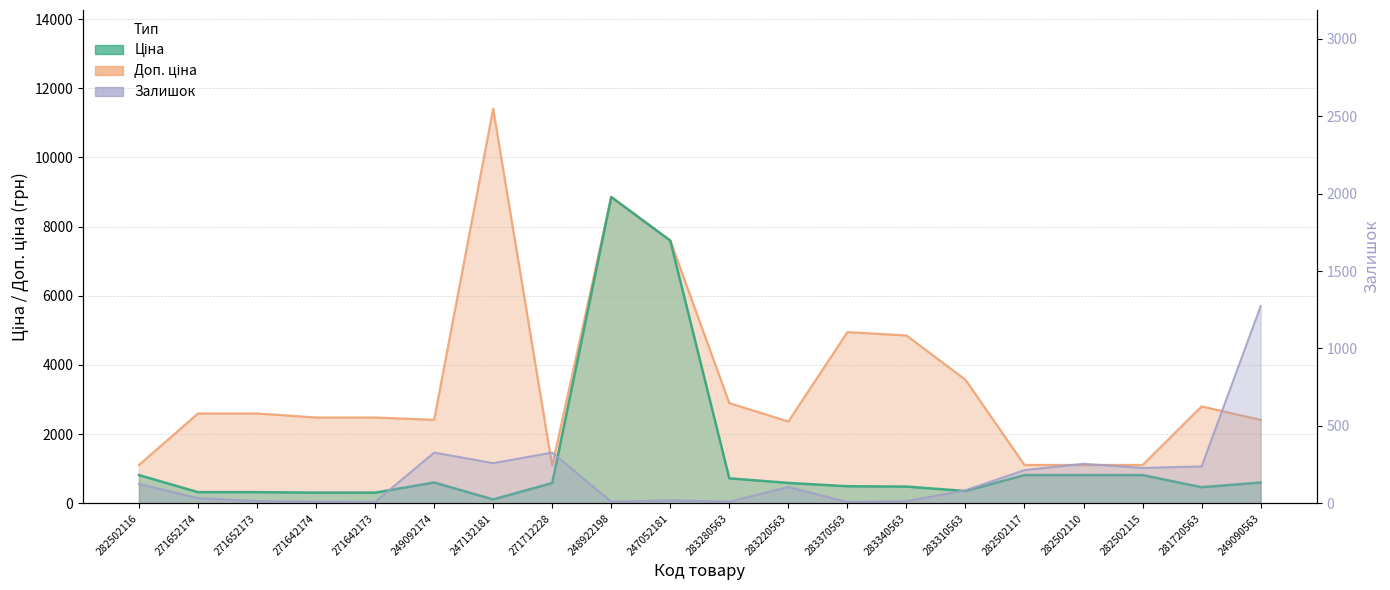

Reading left to right, list all the values displayed in this chart.

Ціна: 818.5	324.8	324.8	310.3	310.3	603.7	114.1	589.9	8856.7	7596.5	724.5	591.6	495.0	485.4	357.4	818.5	818.5	818.5	467.3	603.7
Доп. ціна: 1109.2	2598.3	2598.3	2482.4	2482.4	2414.8	11410.0	1081.7	8856.7	7596.5	2897.8	2366.5	4950.4	4853.8	3573.9	1109.2	1109.2	1109.2	2803.6	2414.8
Залишок: 125.0	34.0	15.0	11.0	10.0	328.0	260.0	328.0	11.0	20.0	11.0	106.0	9.0	14.0	85.0	215.0	256.0	229.0	239.0	1274.0